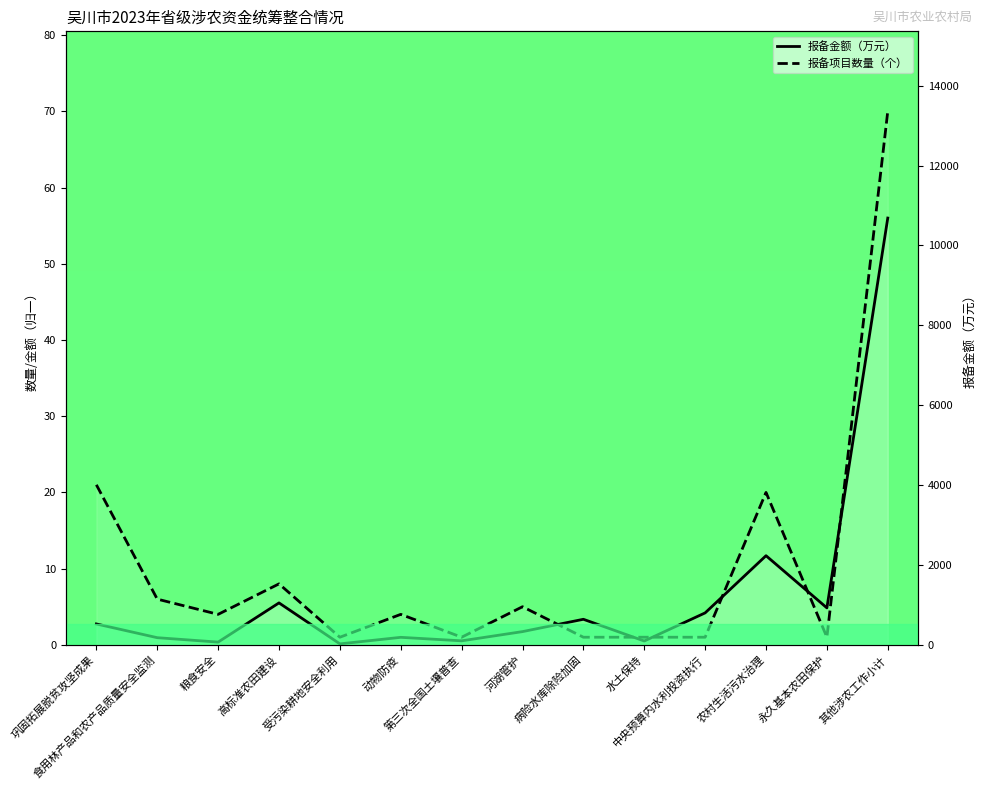

At which label does 报备金额（万元） reach its minimum?

受污染耕地安全利用